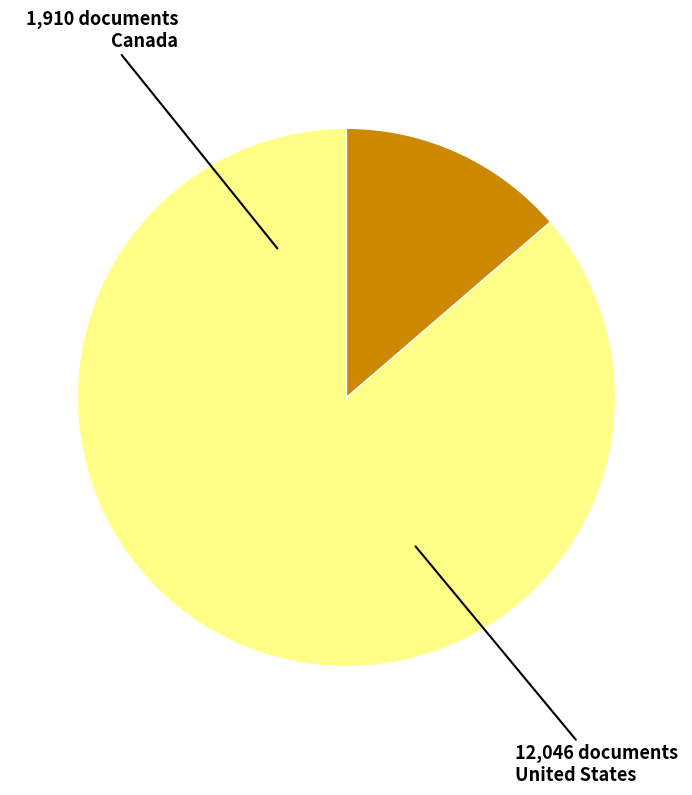

Which has a higher value, United States or Canada?

United States